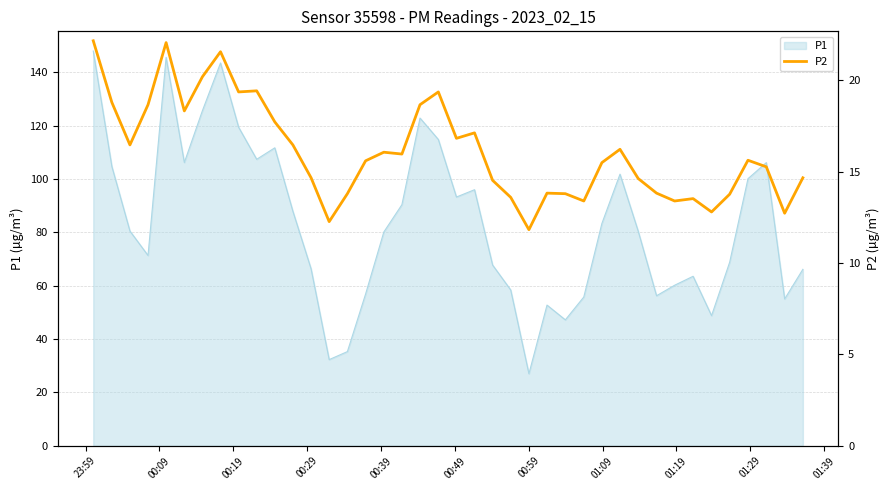

Reading left to right, transcribe all the data shown in this chart.

22.2	18.8	16.5	18.7	22.1	18.3	20.2	21.6	19.4	19.4	17.7	16.5	14.7	12.3	13.8	15.6	16.1	16.0	18.7	19.4	16.8	17.1	14.5	13.6	11.8	13.8	13.8	13.4	15.5	16.2	14.6	13.8	13.4	13.5	12.8	13.8	15.6	15.3	12.7	14.7